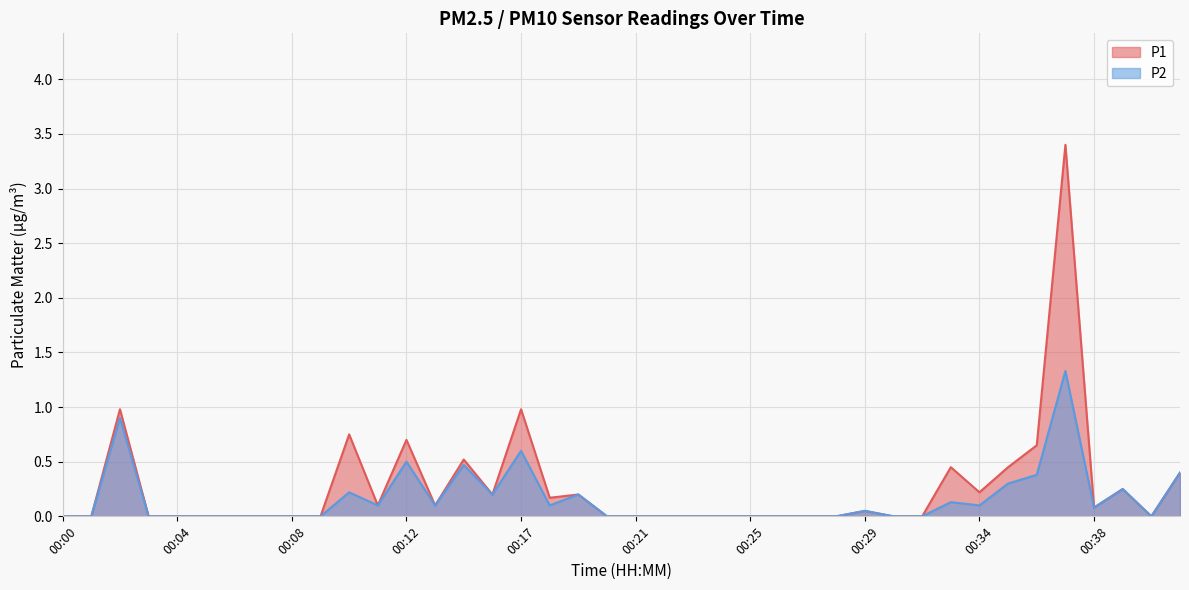

Which category has the lowest value across all series?

00:00